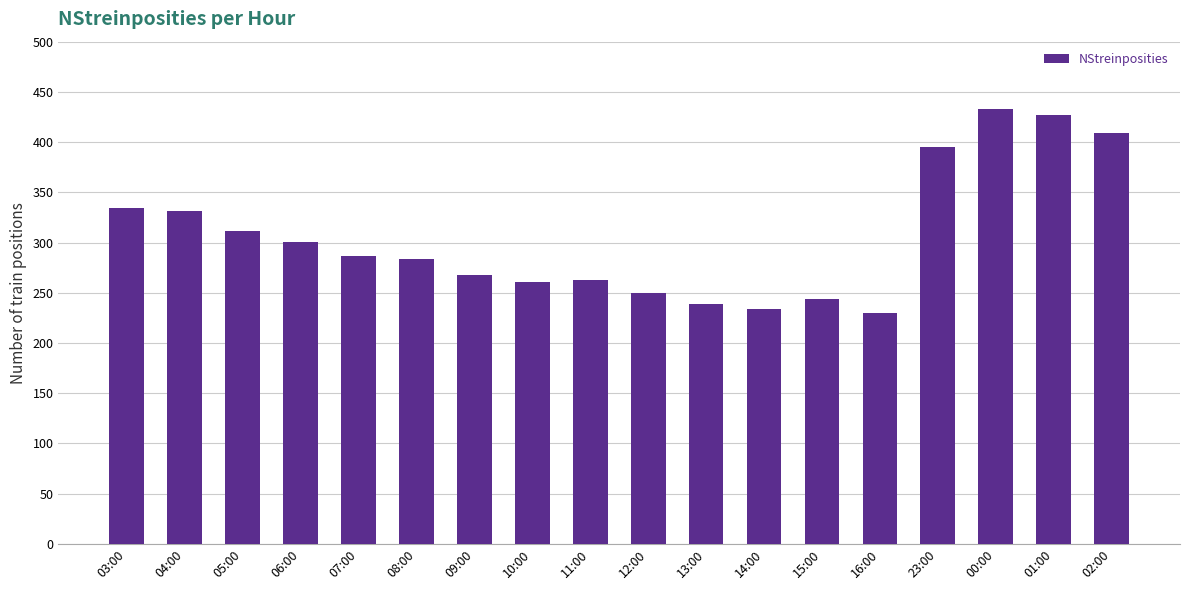

What is the ratio of the value at 05:00 to the value at 10:00?

1.2